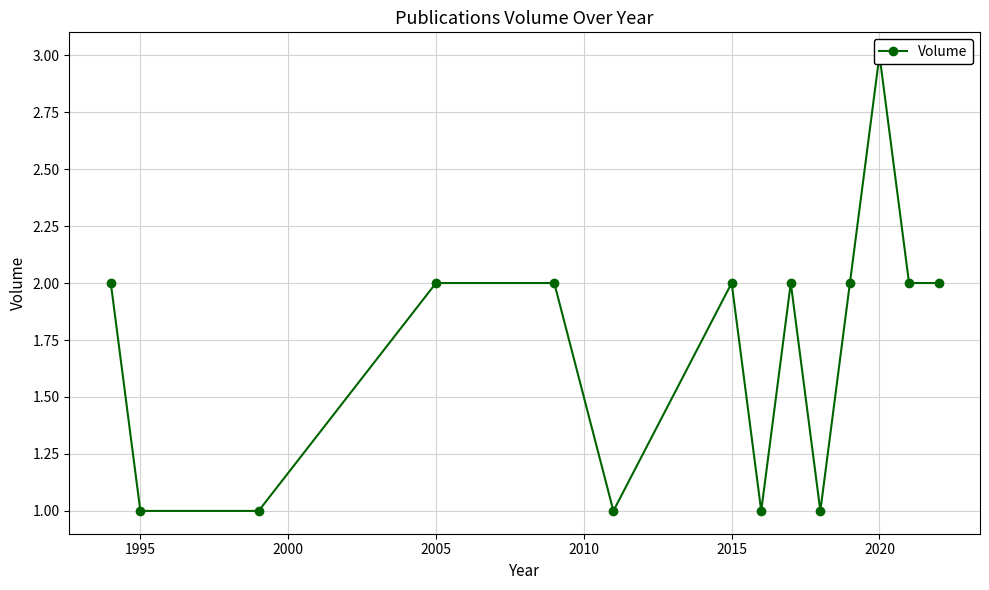

How many data points are less than 2?

5